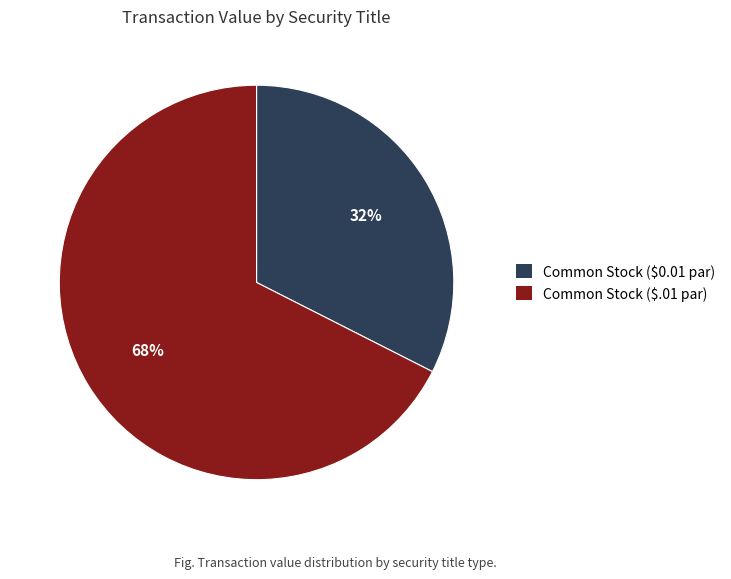

What percentage is the Common Stock ($.01 par) slice, to the nearest percent?

68%